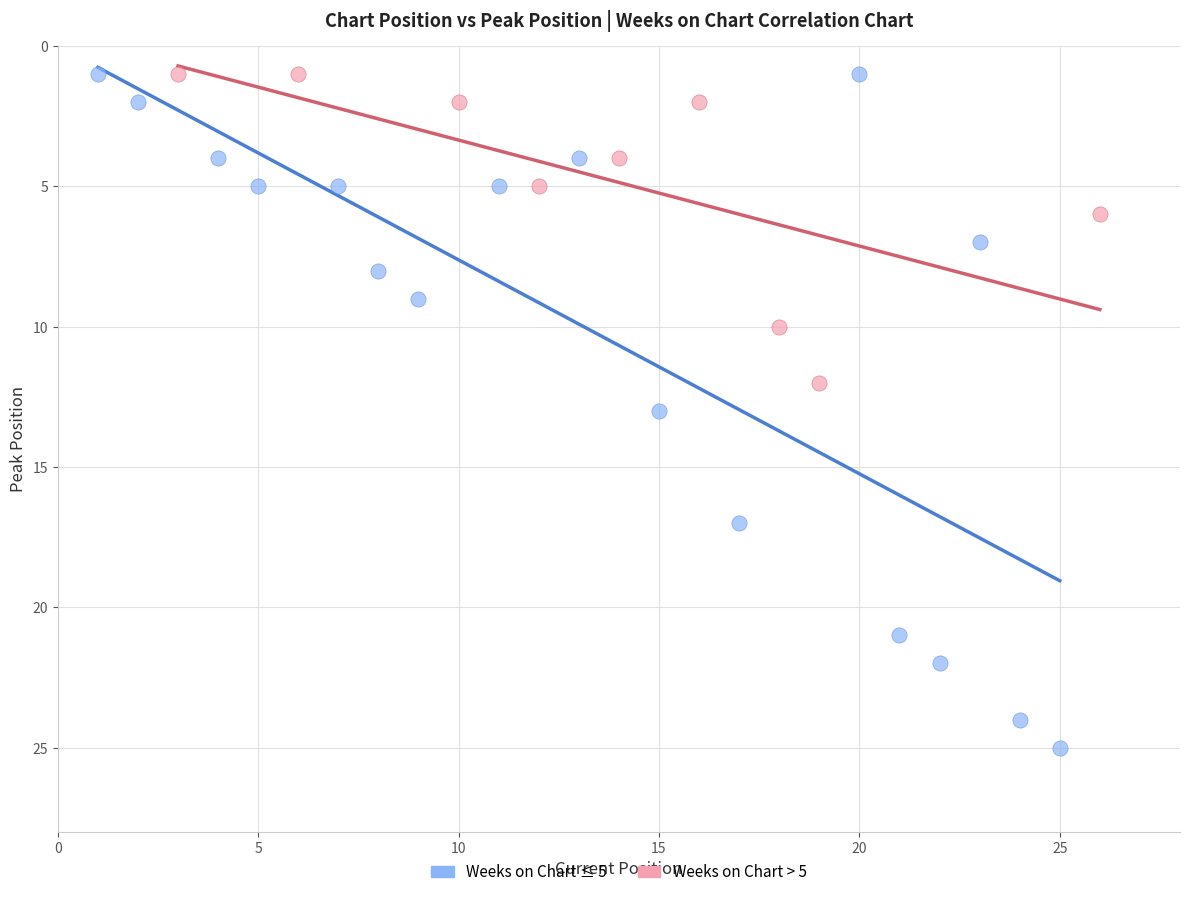

Which series has the widest spread of Y values?

Weeks on Chart ≤ 5